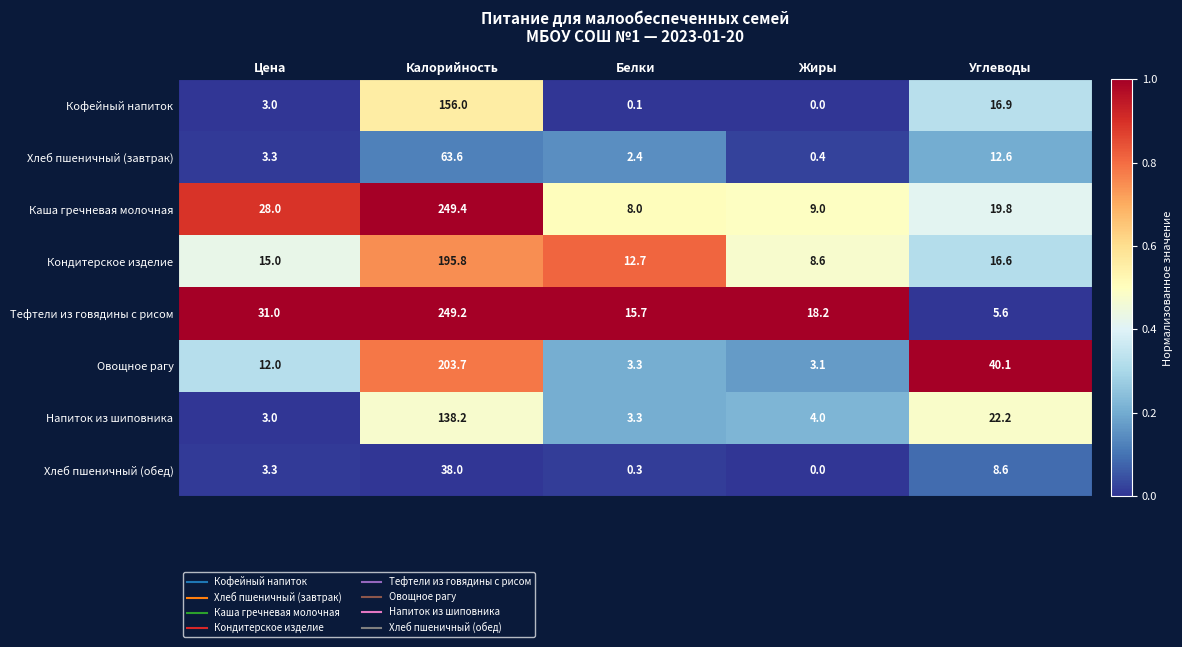

What is the difference between the maximum and minimum values in the Хлеб пшеничный (завтрак) series?

63.2